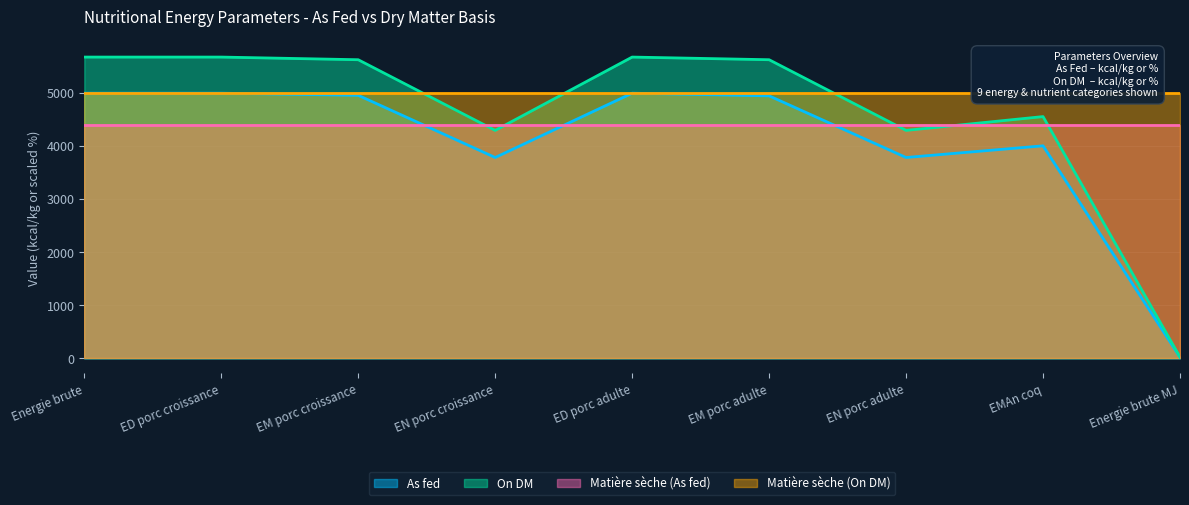

True or false: On DM and As fed cross at least once.

False